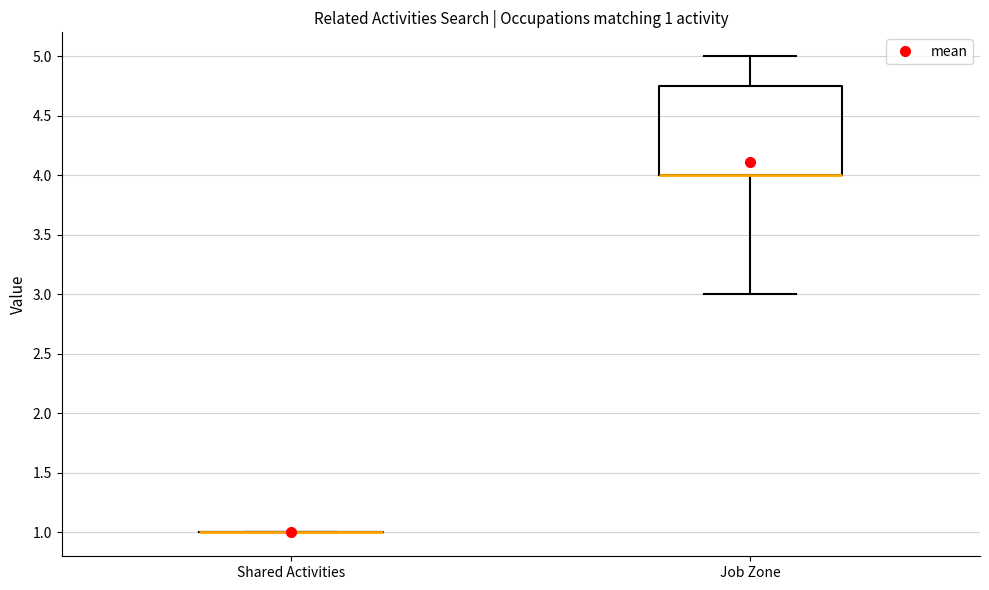

Comparing the boxes themselves (not the whiskers), which one is the tallest?

Job Zone